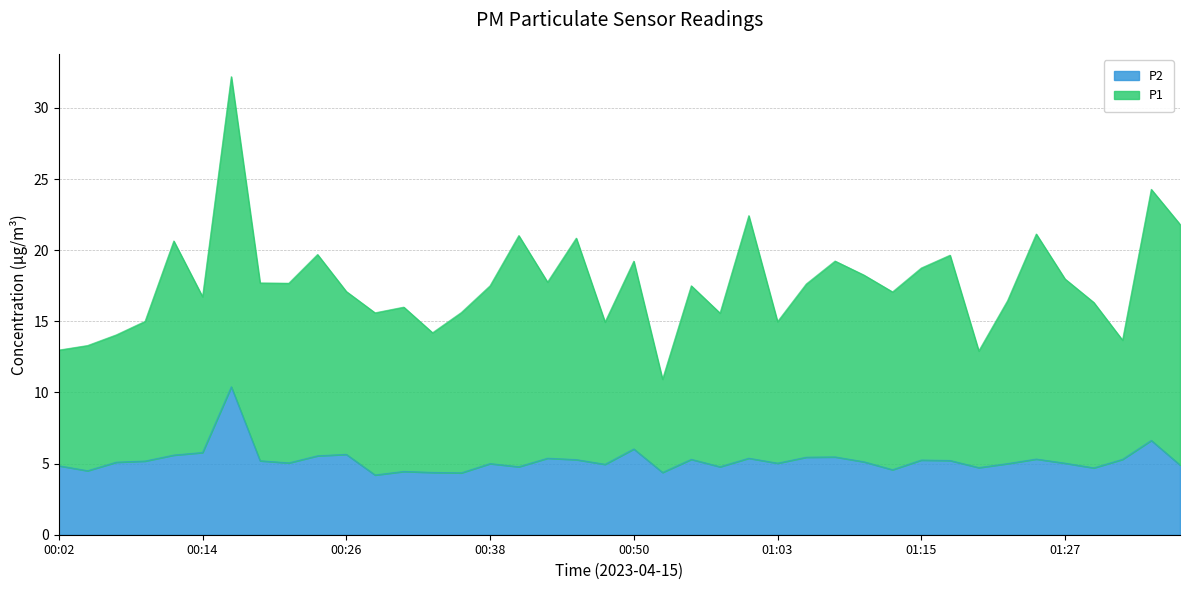

How many categories are shown in the chart?

40